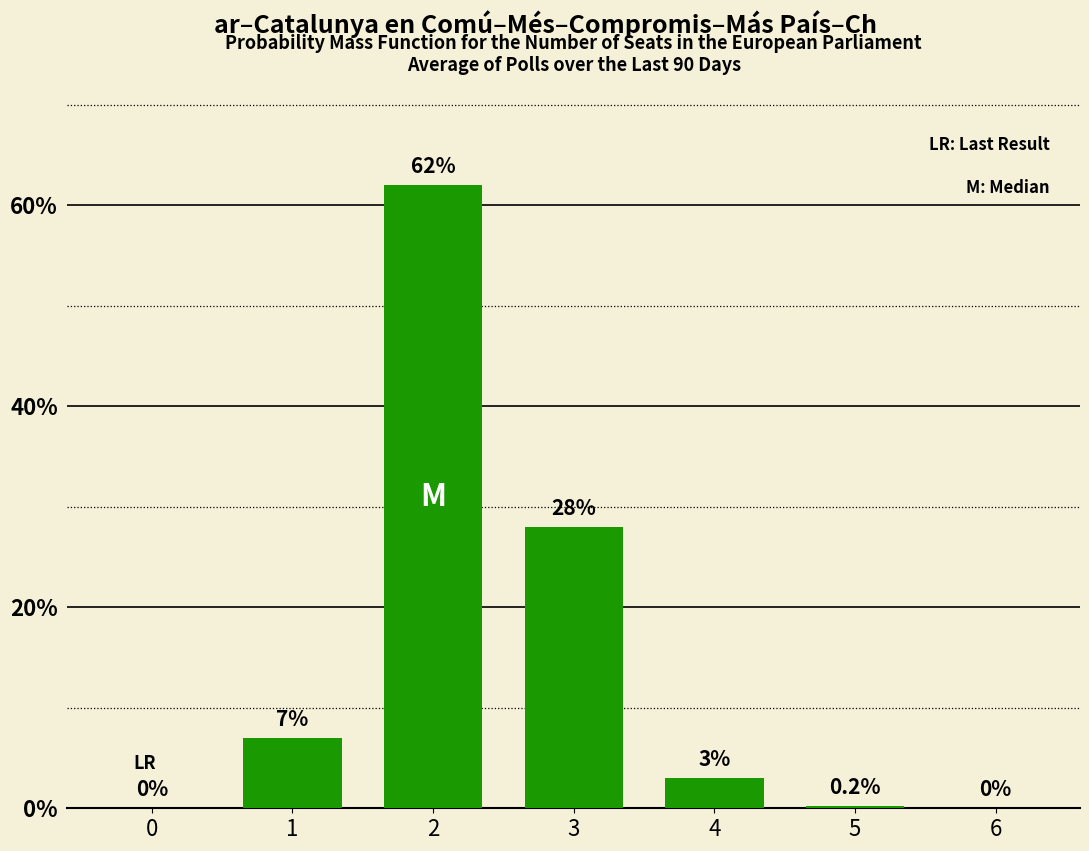

Reading left to right, what are all the values shown in this chart?

0=0.0	1=7.0	2=62.0	3=28.0	4=3.0	5=0.2	6=0.0